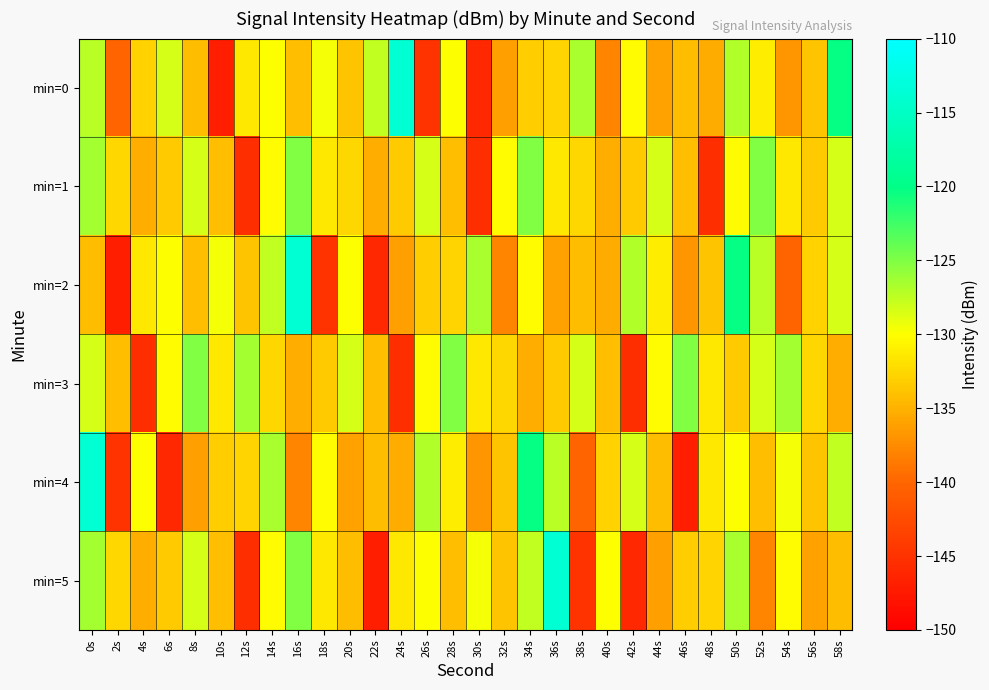

Rank the series by their maximum value, from highest to lowest.

min=0, min=2, min=4, min=5, min=1, min=3